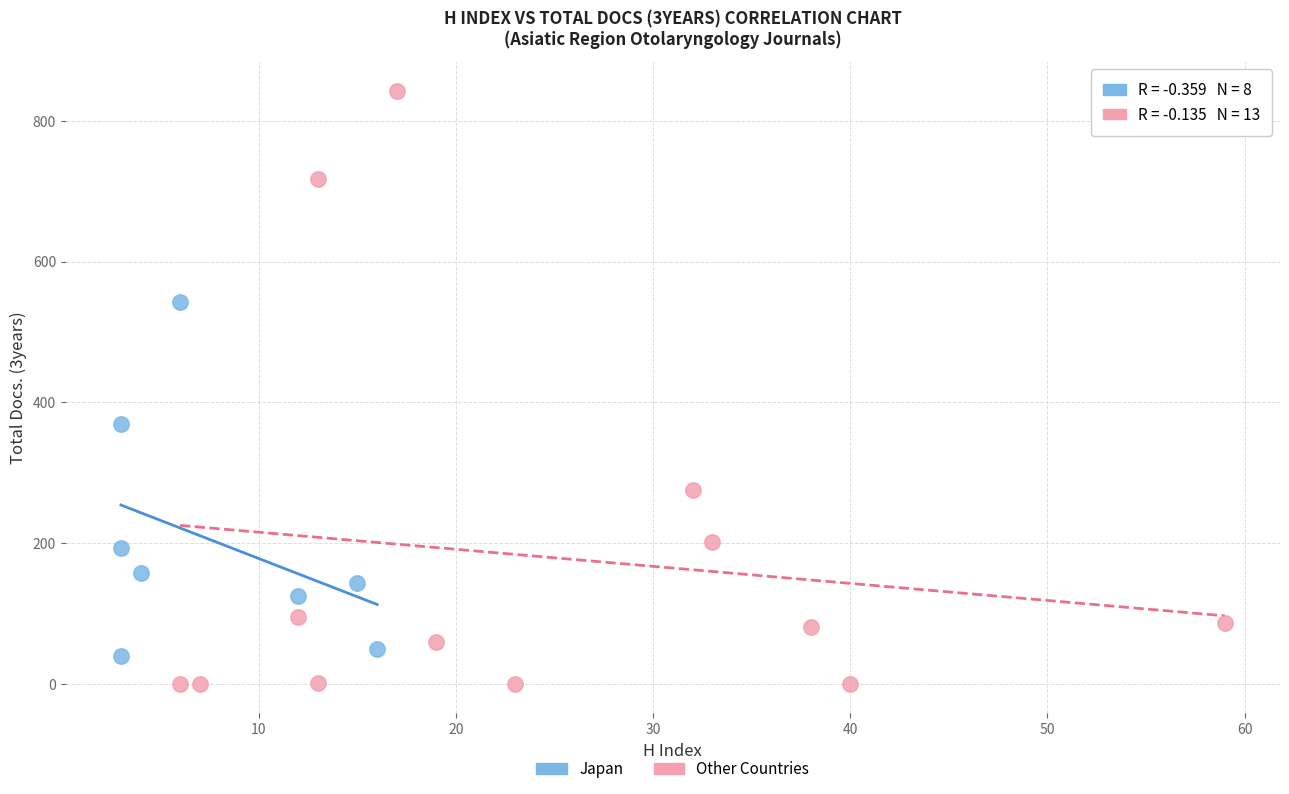

Which series has the largest Y range (max minus min)?

Other Countries